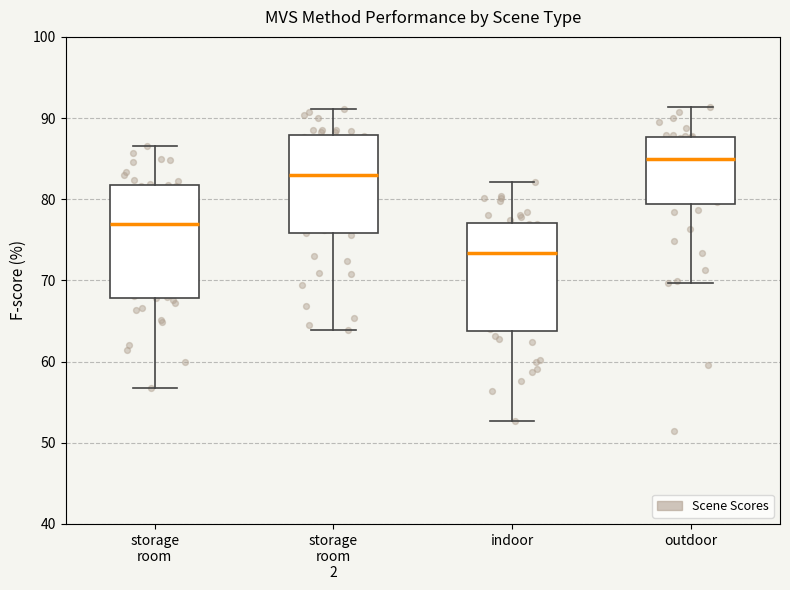

Reading left to right, transcribe this box plot: for each box, give where its median line is, the range the box spans, and where its two whiskers end, as read against the y-axis. The values are not printed on the chart, so give them approximately, as read against the axis.

storage room: median 77, box 68 to 82, whiskers 57 to 87
storage room 2: median 83, box 76 to 88, whiskers 64 to 91
indoor: median 73, box 64 to 77, whiskers 53 to 82
outdoor: median 85, box 79 to 88, whiskers 70 to 91